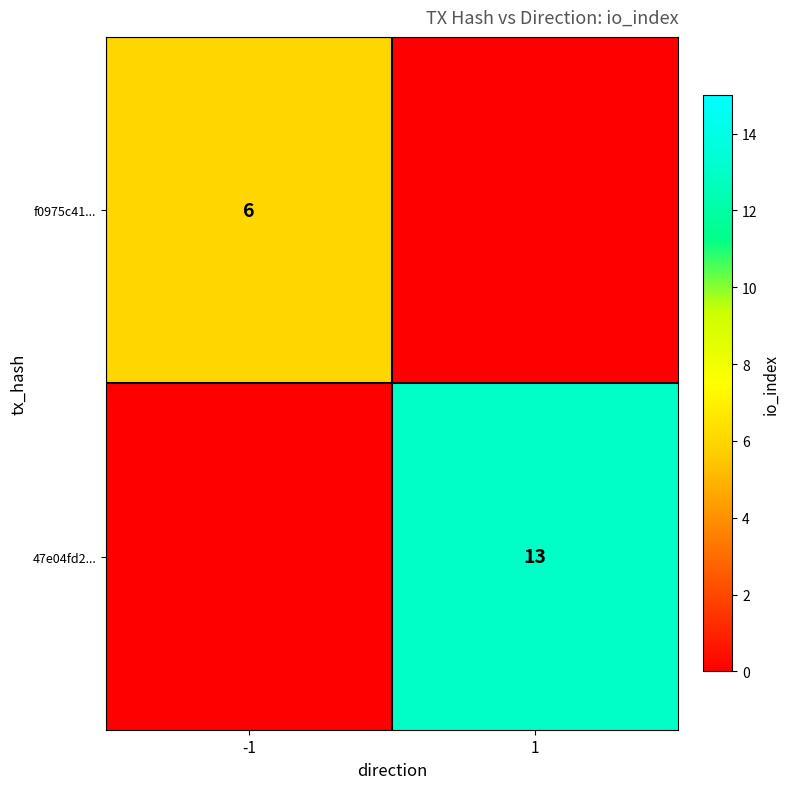

Is the value of 47e04fd2... at 1 greater than the value of f0975c41... at -1?

Yes